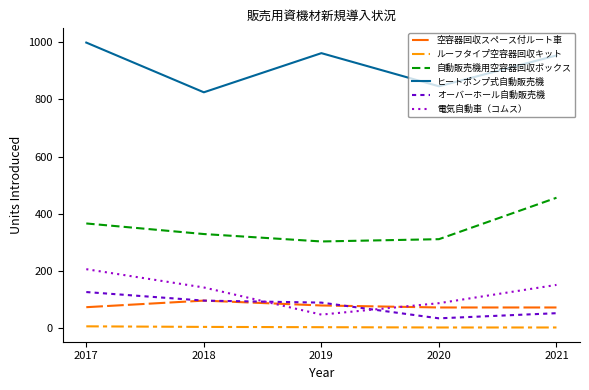

True or false: ヒートポンプ式自動販売機 has more than 2 interior local peaks.

False